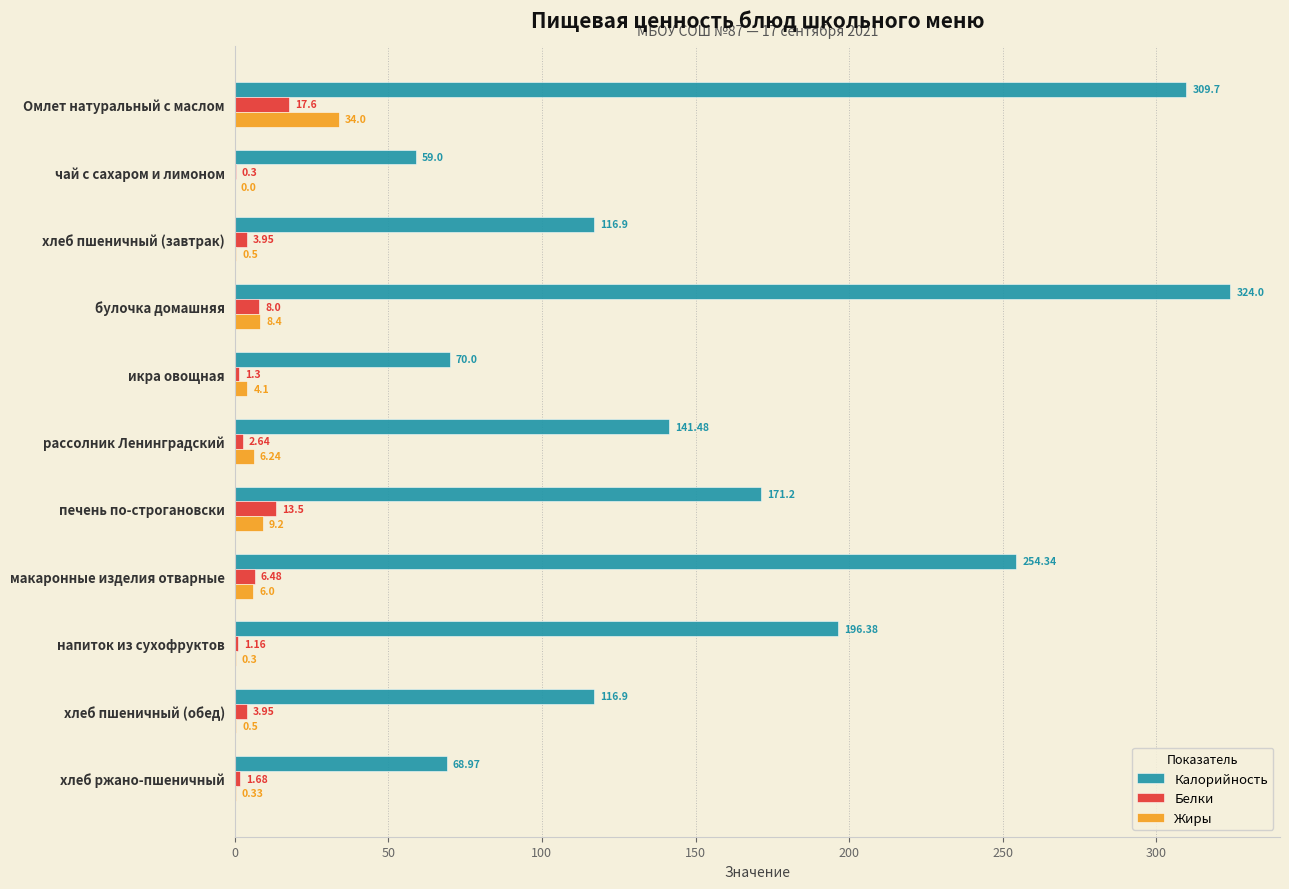

Which series has the largest total across all categories?

Калорийность